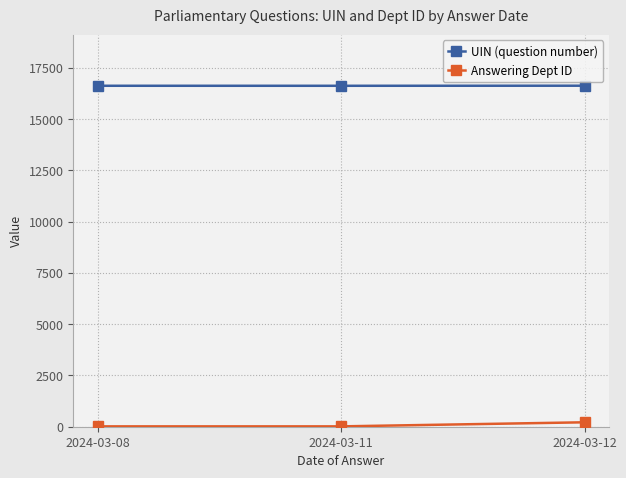

What is the sum of all UIN (question number) values?

49895